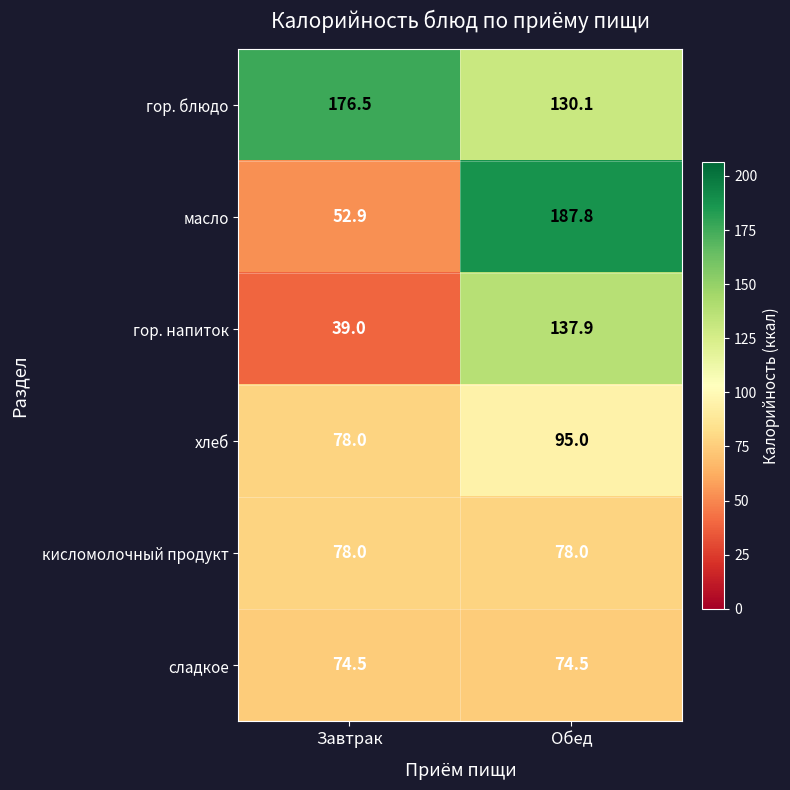

What is the difference between the гор. напиток values at Завтрак and Обед?

98.9